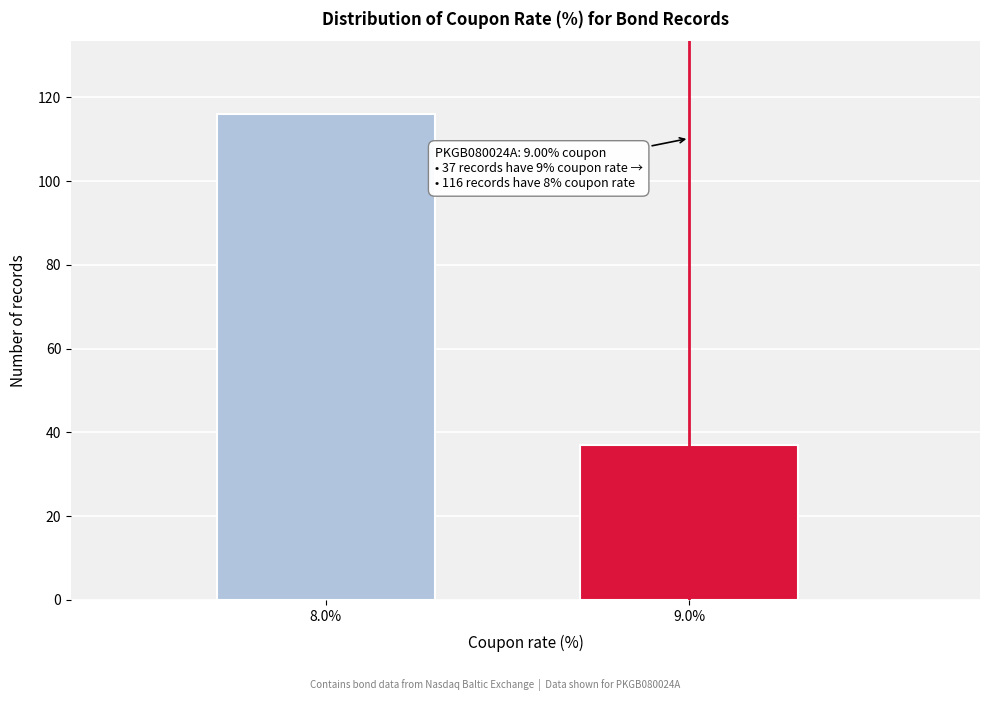

Reading right to left, extract all data points from this chart.

37	116